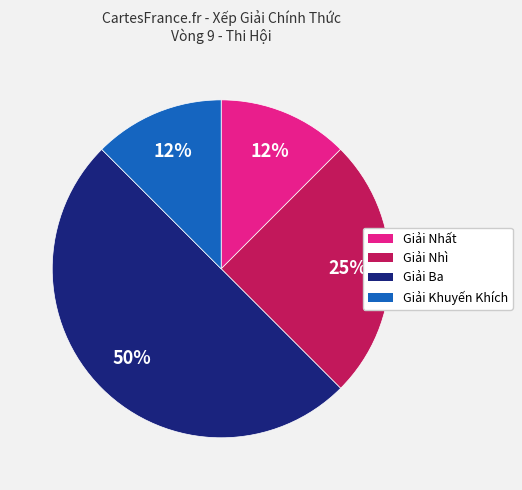

Which category has the biggest portion of the pie?

Giải Ba